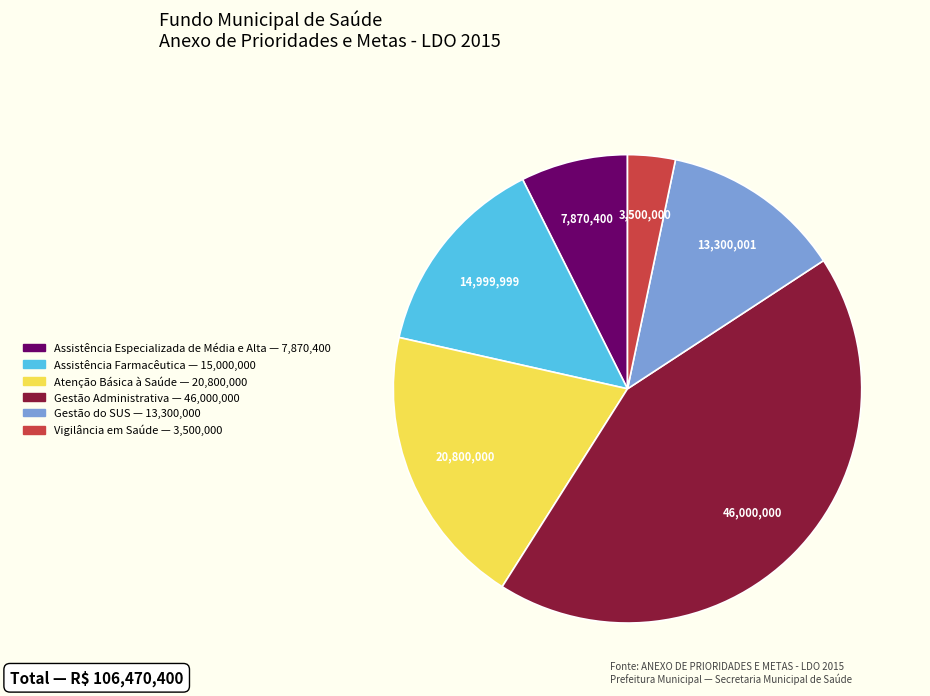

Which category has the biggest portion of the pie?

Gestão Administrativa